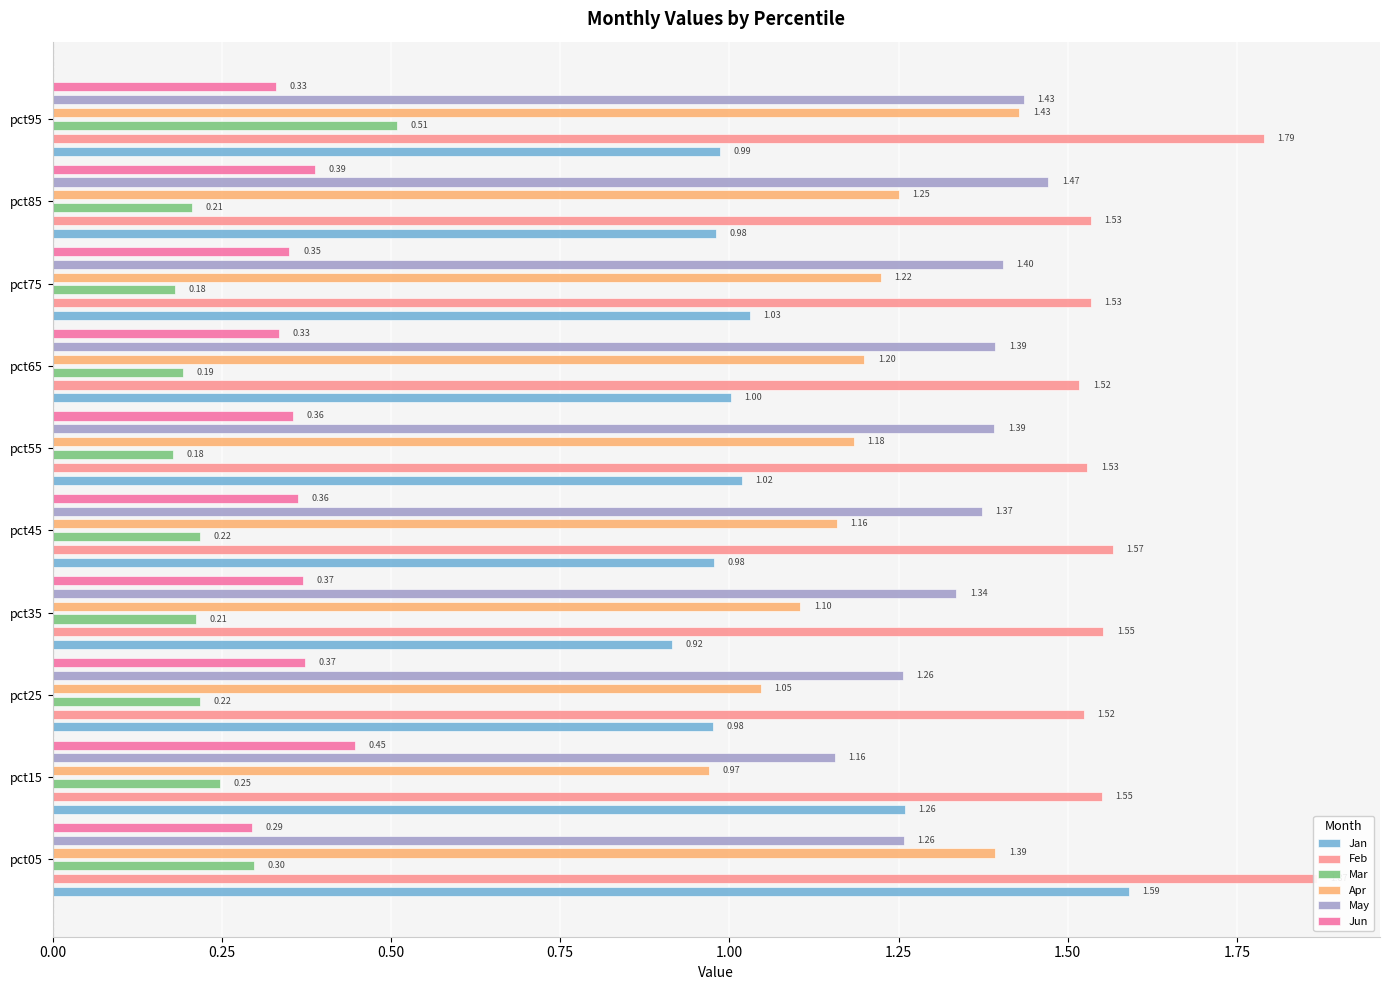

True or false: May has a value of 1.4 at pct45.

True